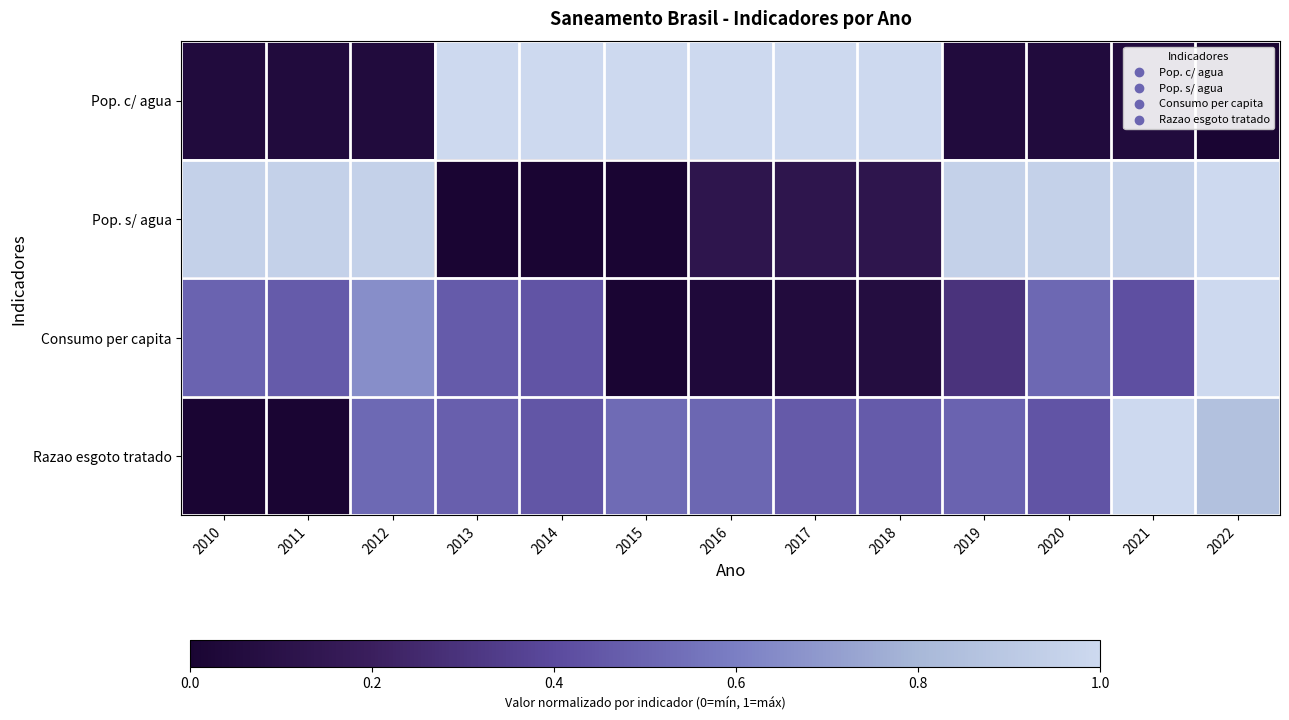

Reading left to right, extract all data points from this chart.

Pop. c/ agua: 2010=0.1	2011=0.1	2012=0.1	2013=1.0	2014=1.0	2015=1.0	2016=1.0	2017=1.0	2018=1.0	2019=0.1	2020=0.1	2021=0.1	2022=0.0
Pop. s/ agua: 2010=0.9	2011=0.9	2012=0.9	2013=0.0	2014=0.0	2015=0.0	2016=0.1	2017=0.1	2018=0.1	2019=0.9	2020=0.9	2021=0.9	2022=1.0
Consumo per capita: 2010=0.5	2011=0.5	2012=0.7	2013=0.5	2014=0.4	2015=0.0	2016=0.0	2017=0.1	2018=0.1	2019=0.3	2020=0.5	2021=0.4	2022=1.0
Razao esgoto tratado: 2010=0.0	2011=0.0	2012=0.5	2013=0.5	2014=0.4	2015=0.5	2016=0.5	2017=0.5	2018=0.5	2019=0.5	2020=0.4	2021=1.0	2022=0.9